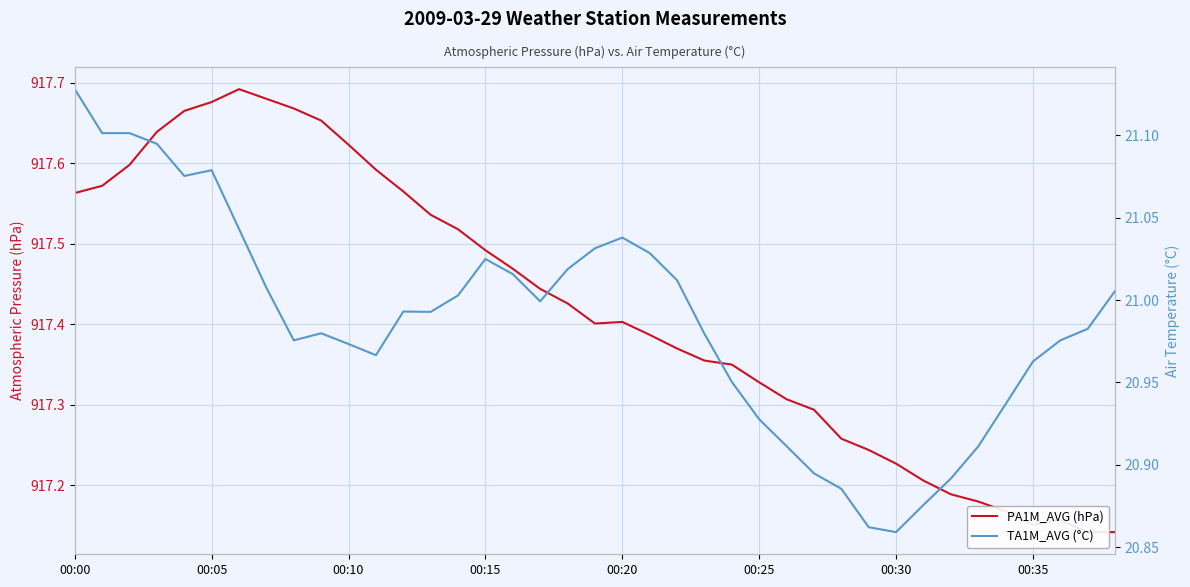

Does the chart display data point markers on the line(s)?

No